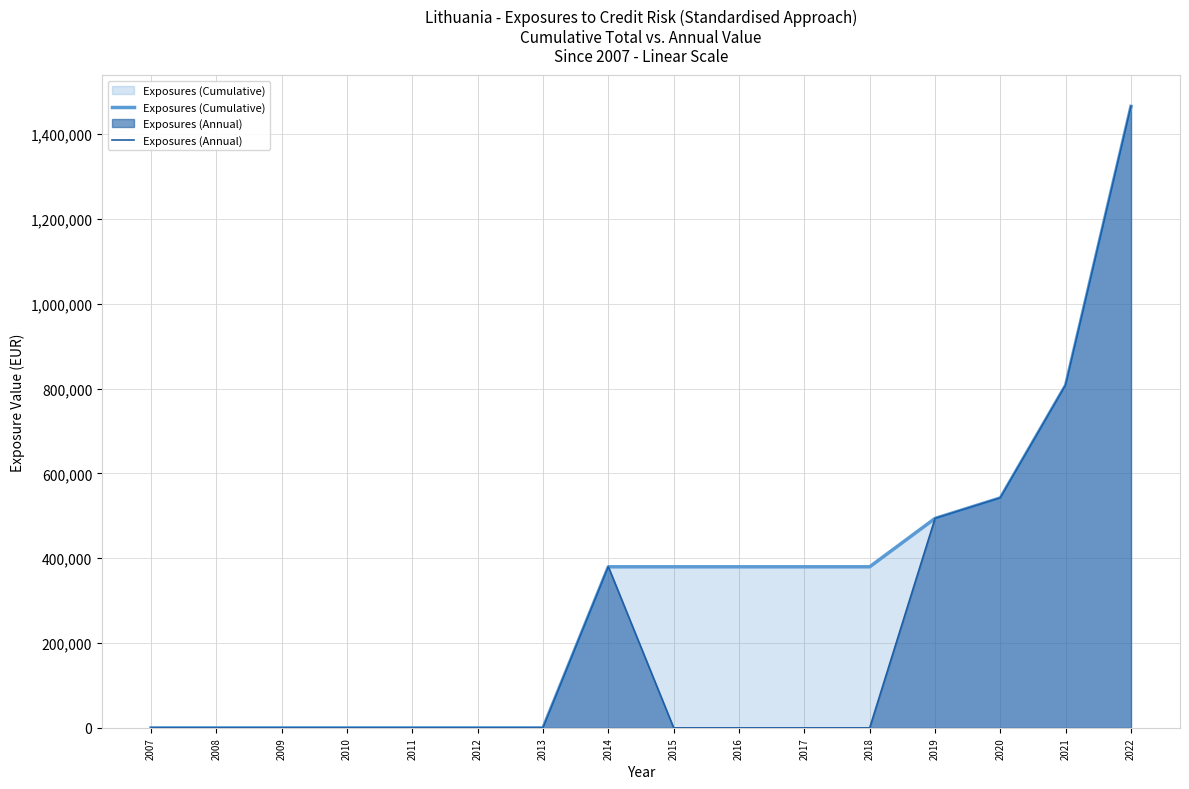

Reading left to right, what are all the values shown in this chart?

Exposures (Cumulative): 0	0	0	0	0	0	0	379767	379767	379767	379767	379767	493762	542216	808184	1465487
Exposures (Annual): 0	0	0	0	0	0	0	379767	0	0	0	0	493762	542216	808184	1465487